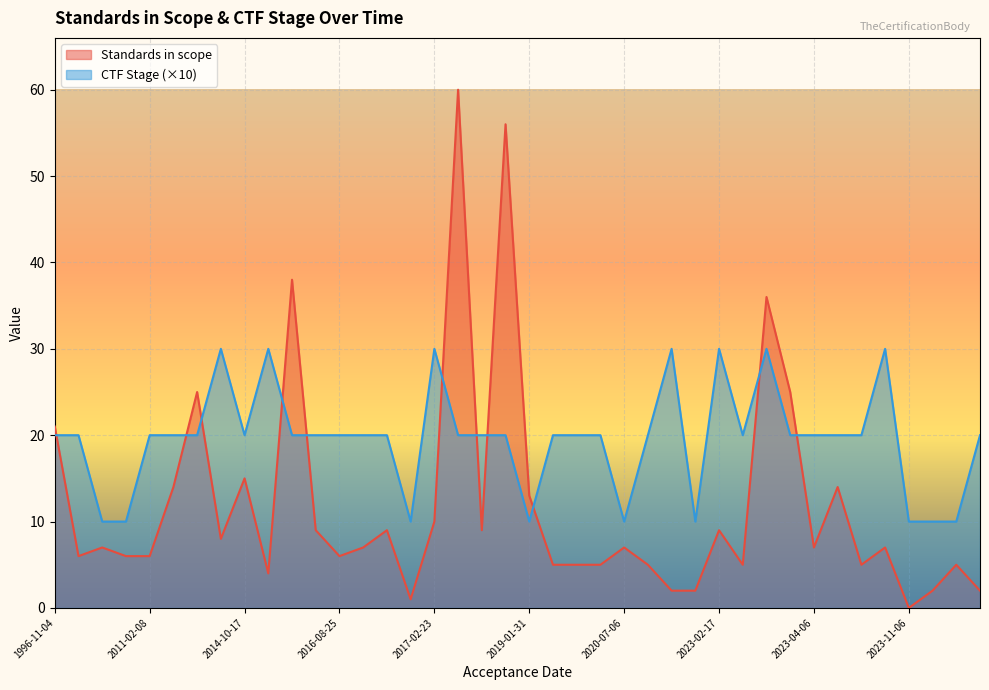

List the series in order of their peak value, highest first.

Standards in scope, CTF Stage (×10)